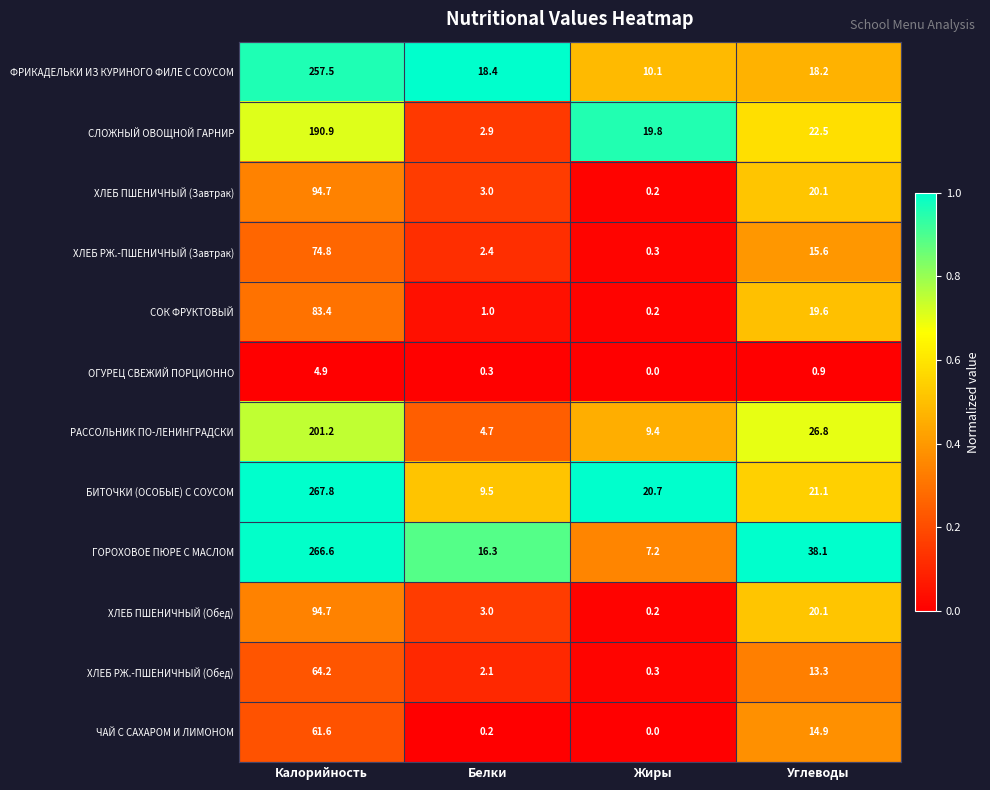

Rank the categories by ГОРОХОВОЕ ПЮРЕ С МАСЛОМ value from highest to lowest.

Калорийность, Углеводы, Белки, Жиры